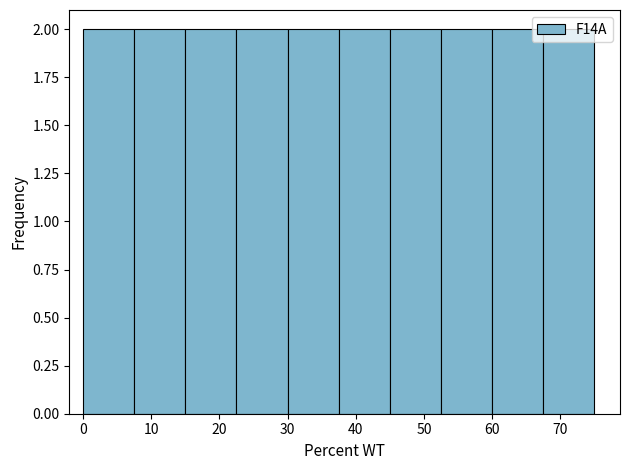

Reading left to right, transcribe this chart: for each bar, give the range it covers on the x-axis and its height. Neither the bar edges nor the heights are printed on the chart, so give them approximately, as read against the axes.

0.0 to 7.5: 2
7.5 to 15.0: 2
15.0 to 22.5: 2
22.5 to 30.0: 2
30.0 to 37.5: 2
37.5 to 45.0: 2
45.0 to 52.5: 2
52.5 to 60.0: 2
60.0 to 67.5: 2
67.5 to 75.0: 2